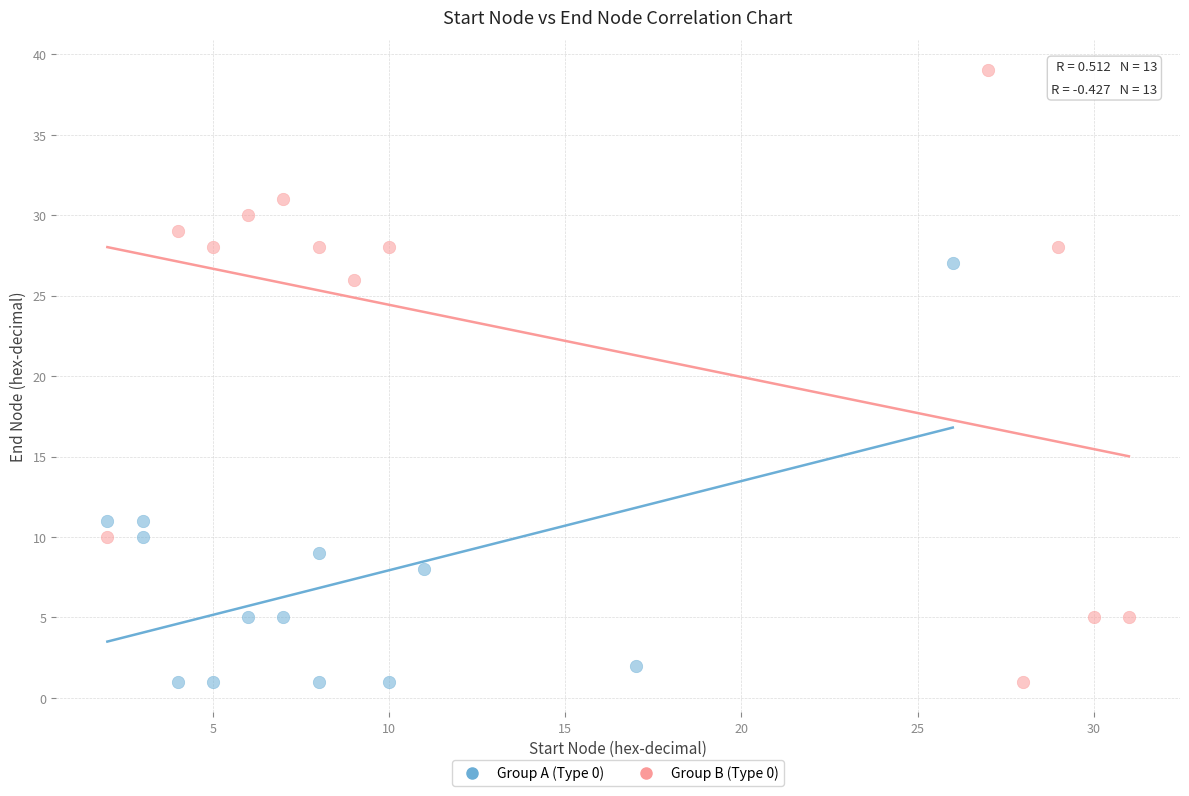

Which series has the widest spread of Y values?

Group B (Type 0)